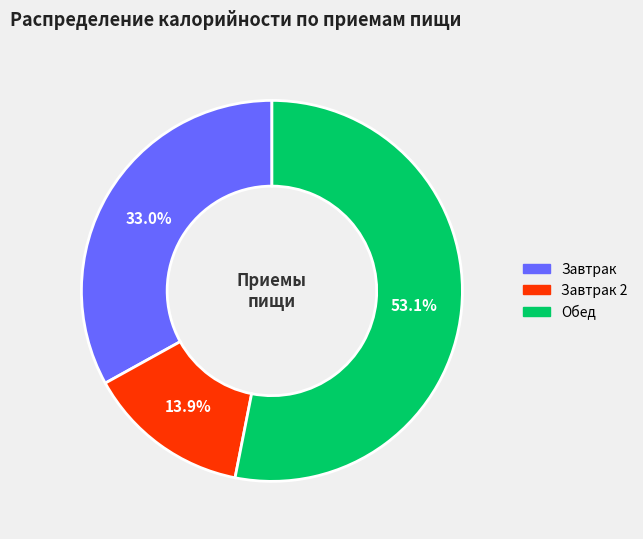

Does any single category account for the majority?

Yes